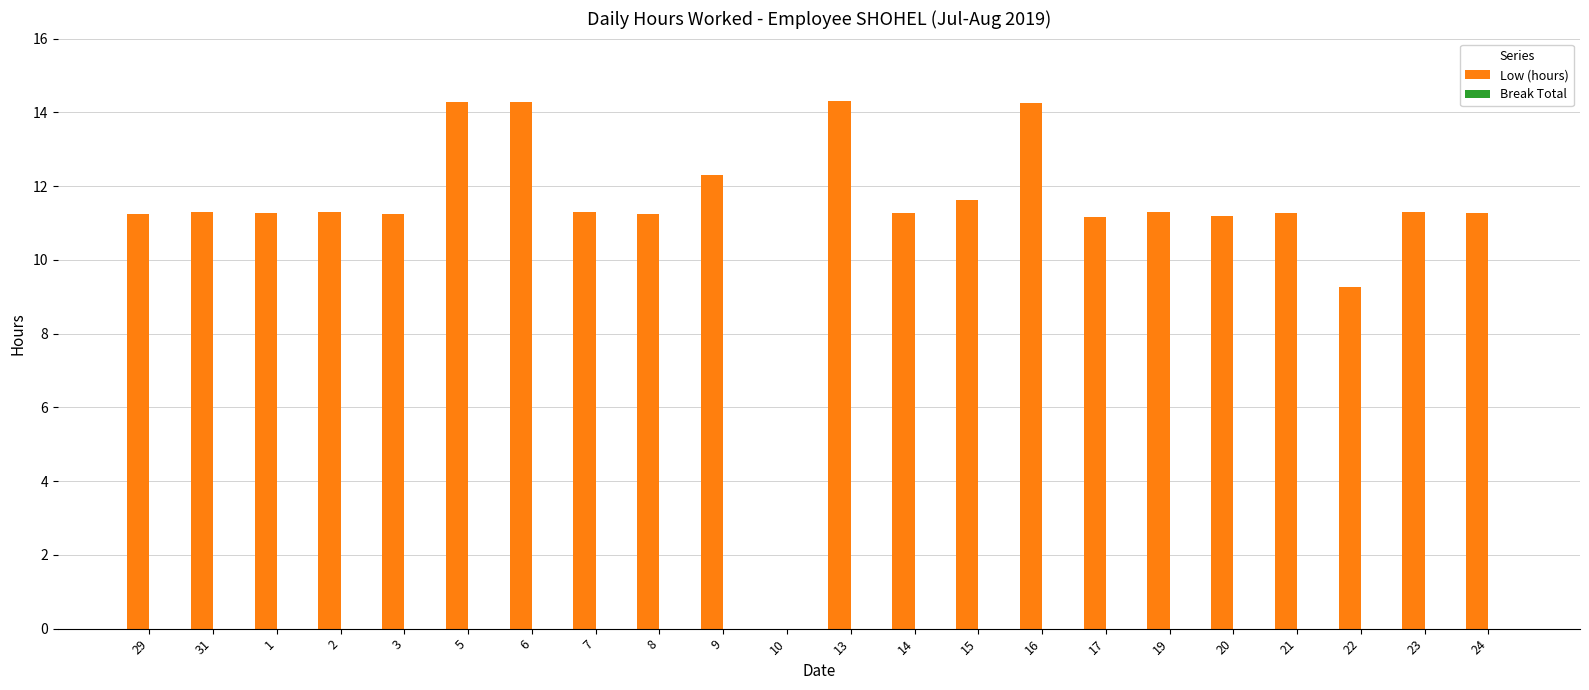

Approximately how many times larger is the value at 21 compared to 29?

1.0